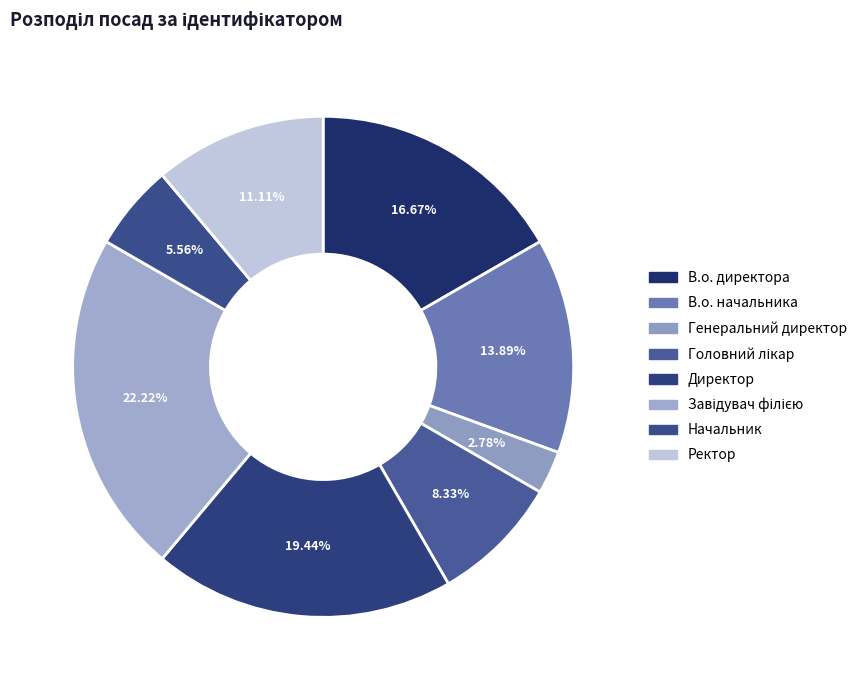

Is there a majority slice in this chart?

No